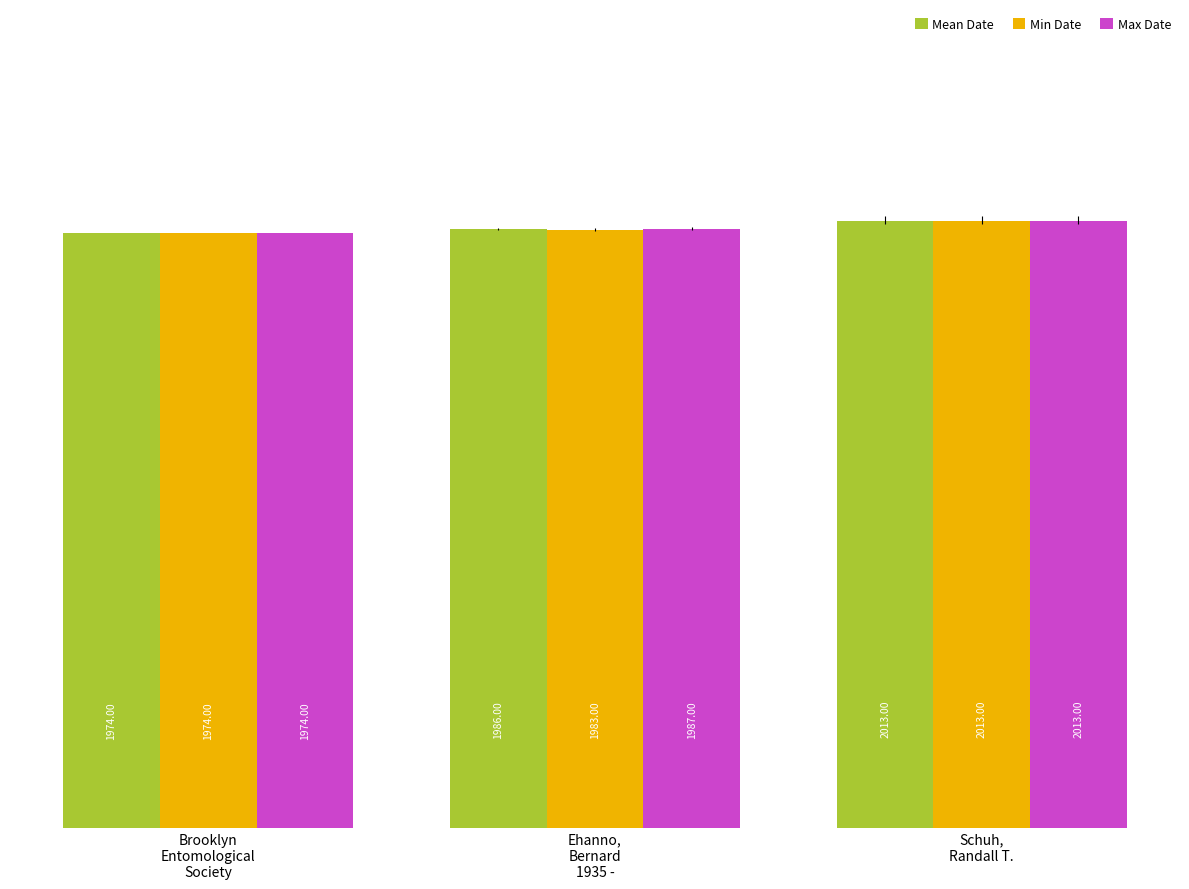

Rank the series by their average value, from lowest to highest.

Min Date, Mean Date, Max Date